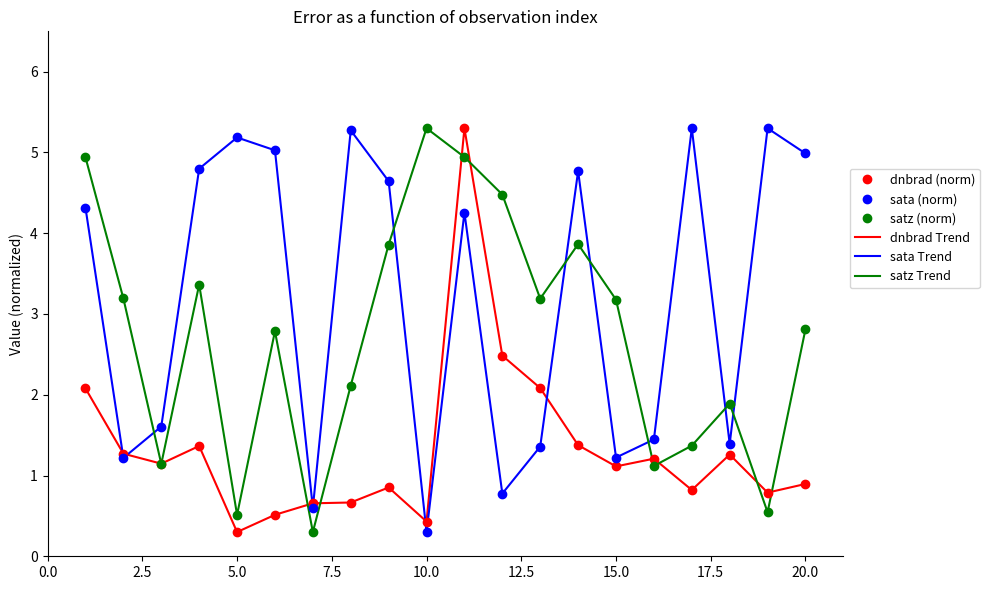

True or false: sata (norm) and dnbrad Trend intersect in this chart.

True